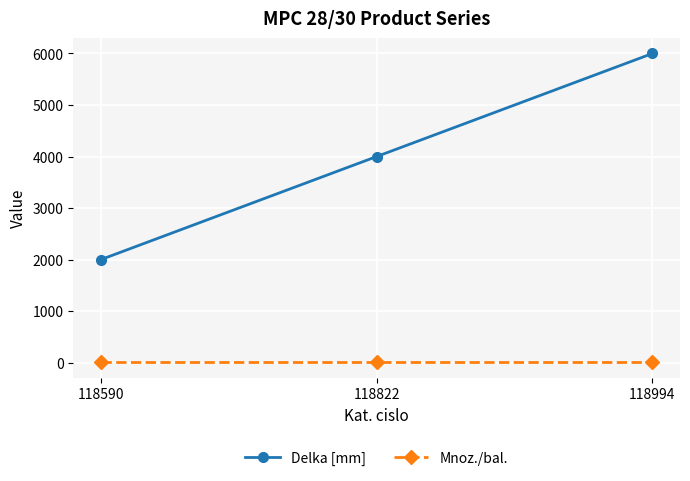

What is the sum of all Mnoz./bal. values?

24